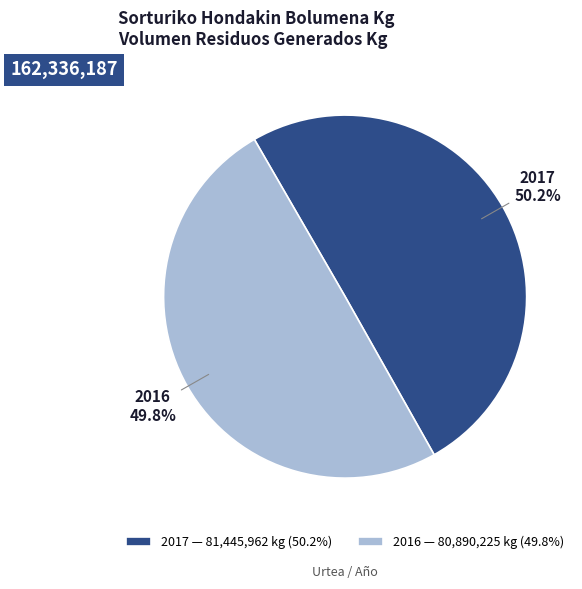

Approximately how many times larger is the value at 2016 compared to 2017?

1.0